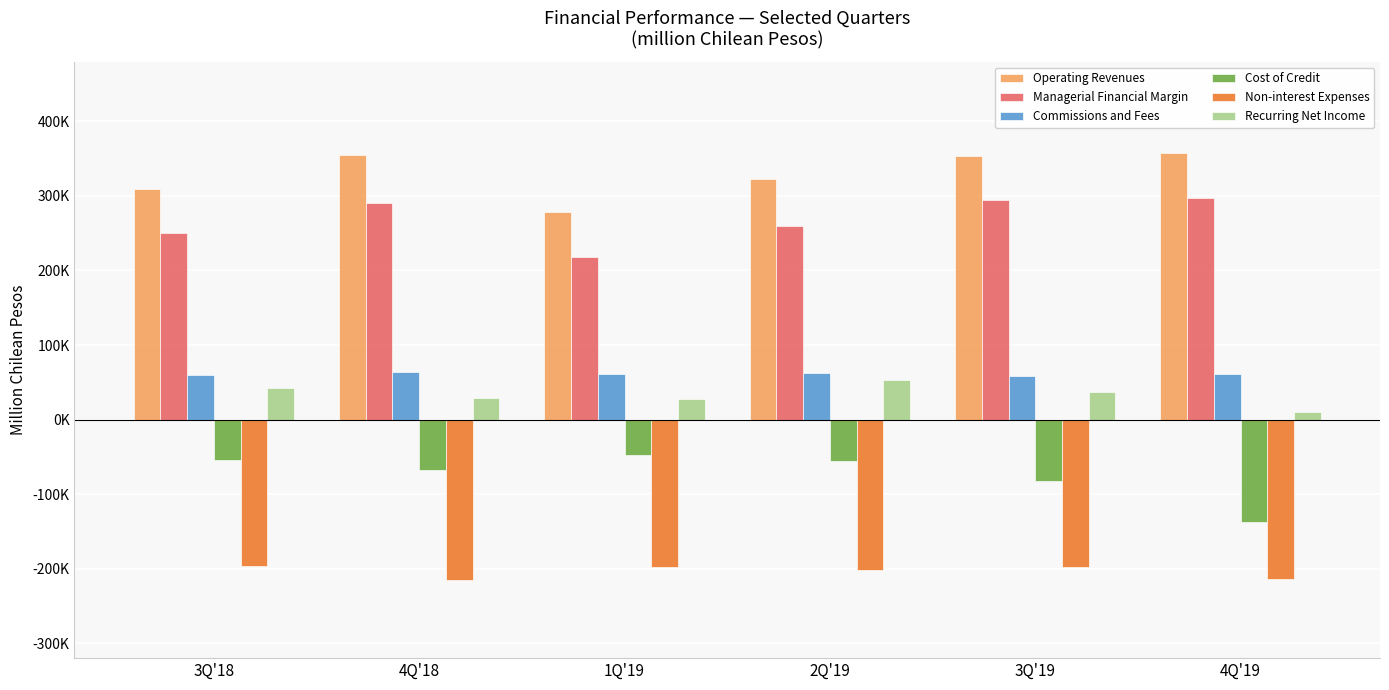

What is the average value of the Commissions and Fees series?

61391